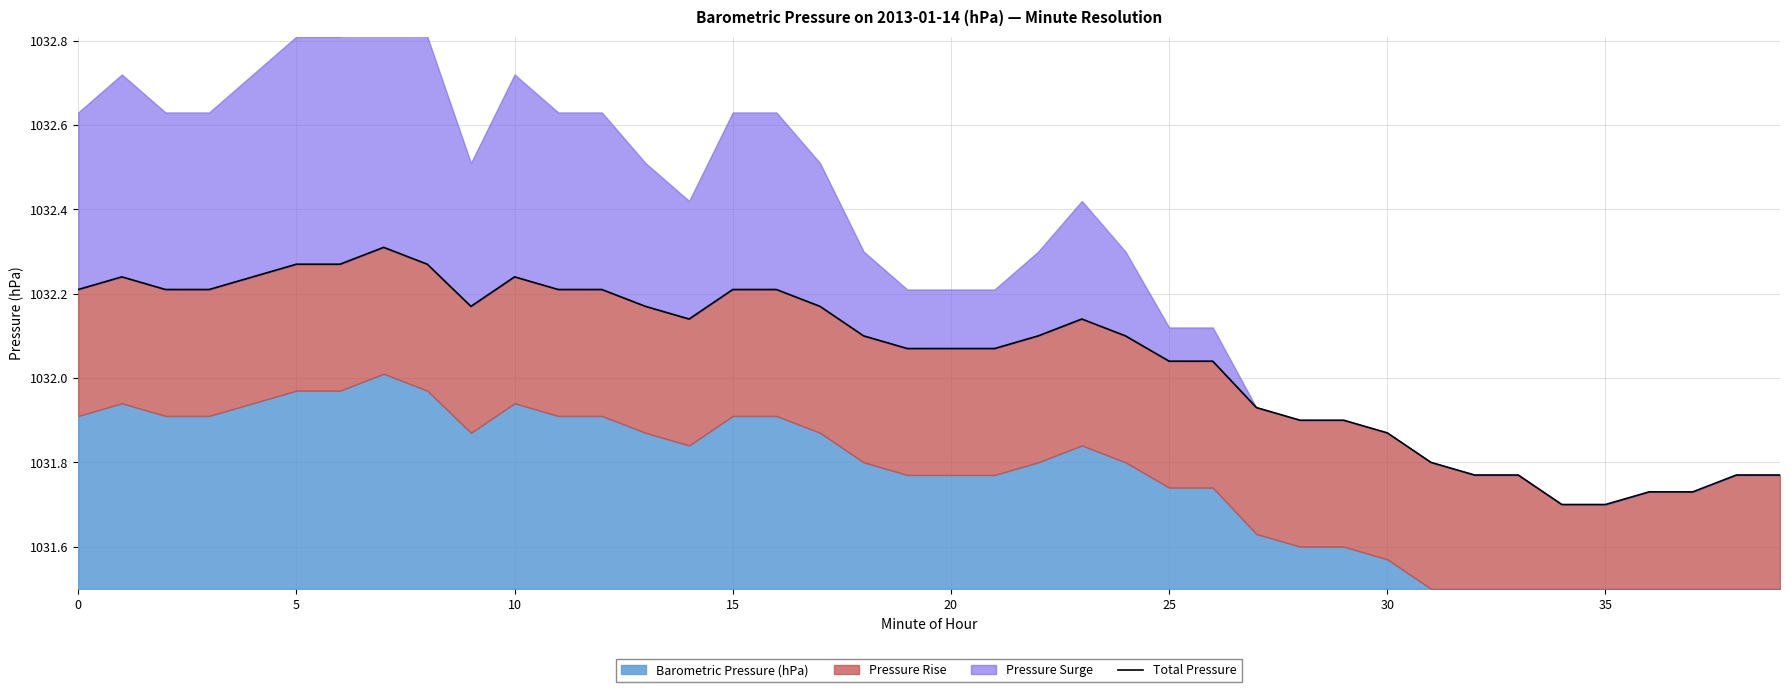

How many points are higher than both their immediate neighbors (excluding endpoints)?

4